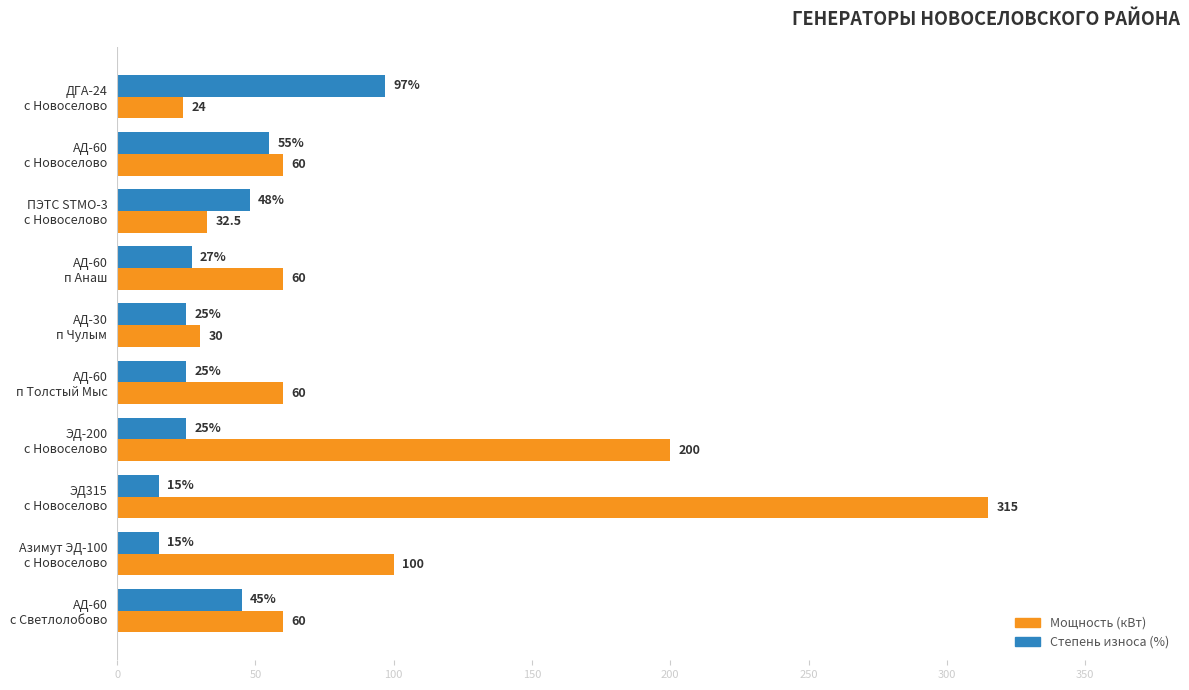

What is the difference between the maximum and minimum values in the Мощность (кВт) series?

291.0